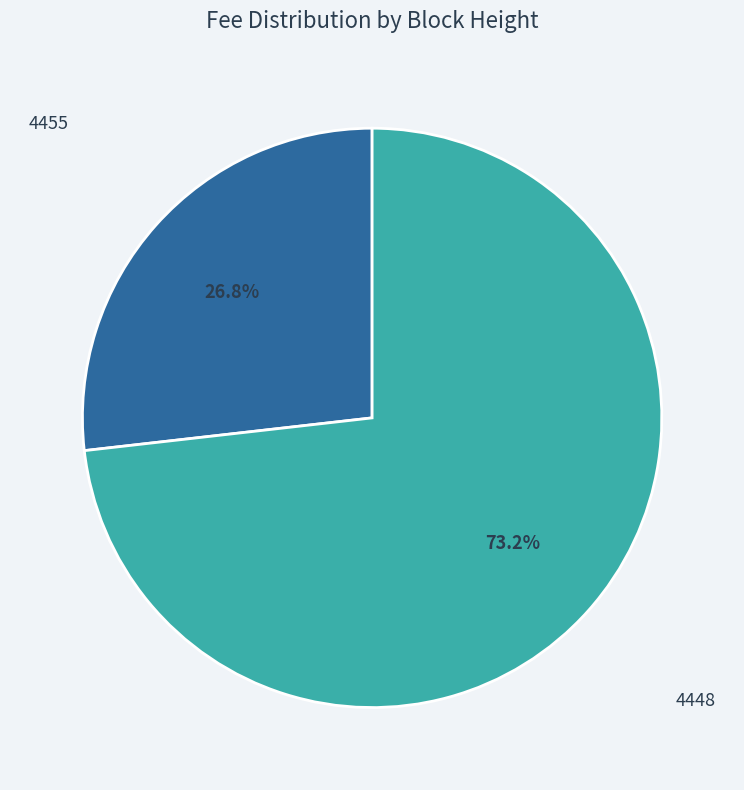

Is there any slice that represents more than half of the pie?

Yes